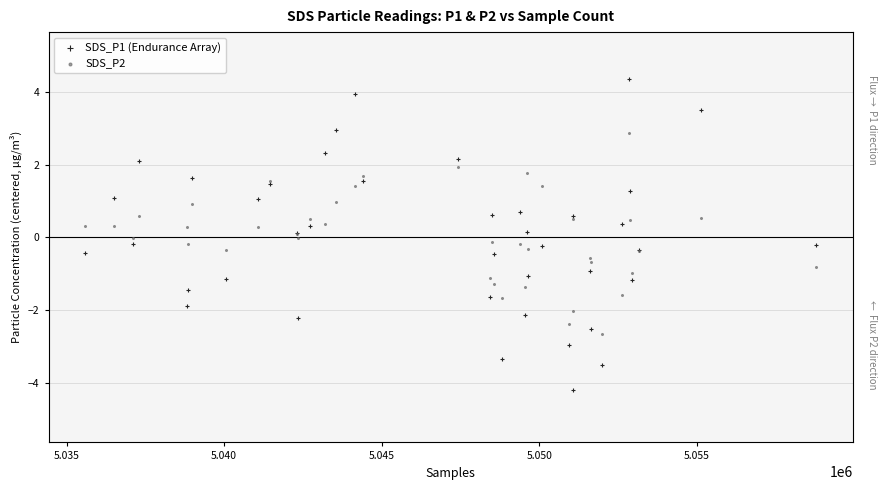

Which series has the widest spread of Y values?

SDS_P1 (Endurance Array)